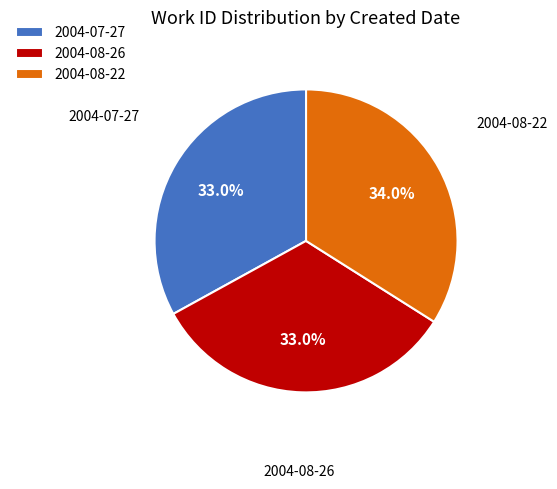

To the nearest percent, what is the combined percentage of 2004-07-27 and 2004-08-22?

67%